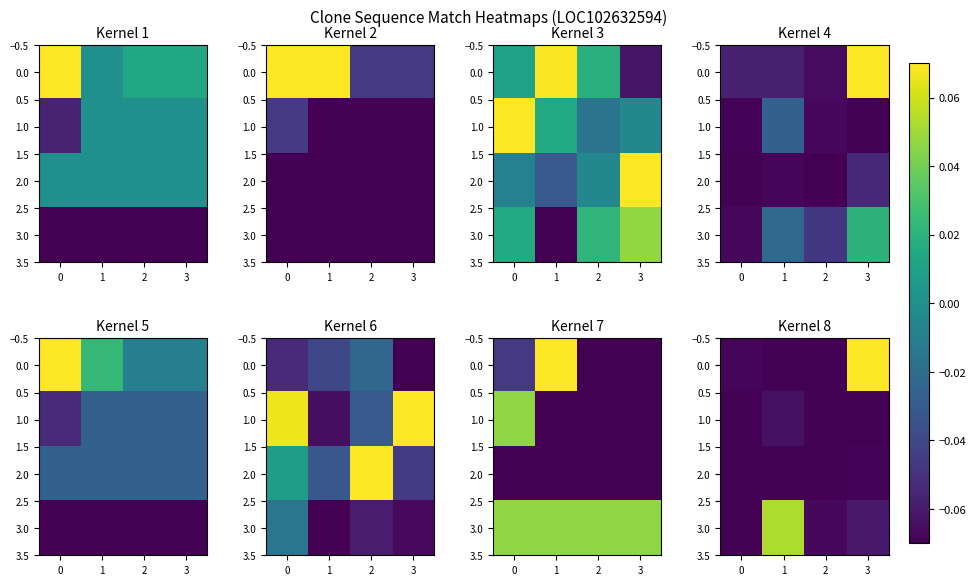

What is the minimum value shown in the chart?

-0.1